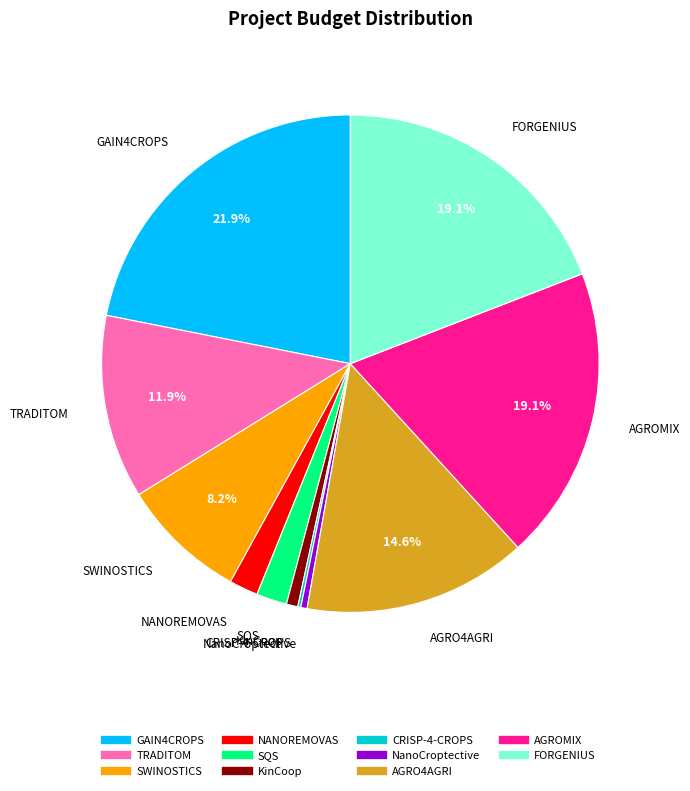

True or false: NANOREMOVAS accounts for 10% of the total.

False